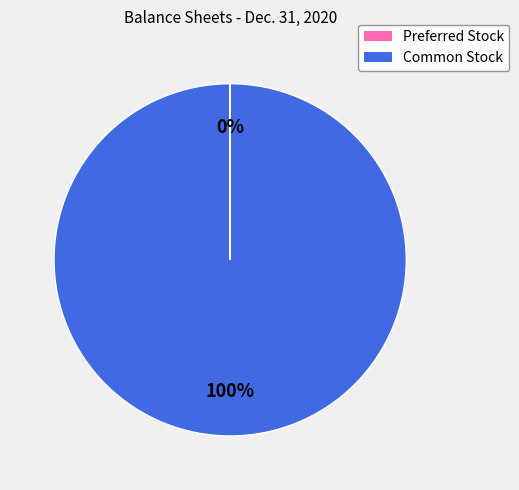

To the nearest percent, what is the difference between the largest and smallest slice percentages?

100%